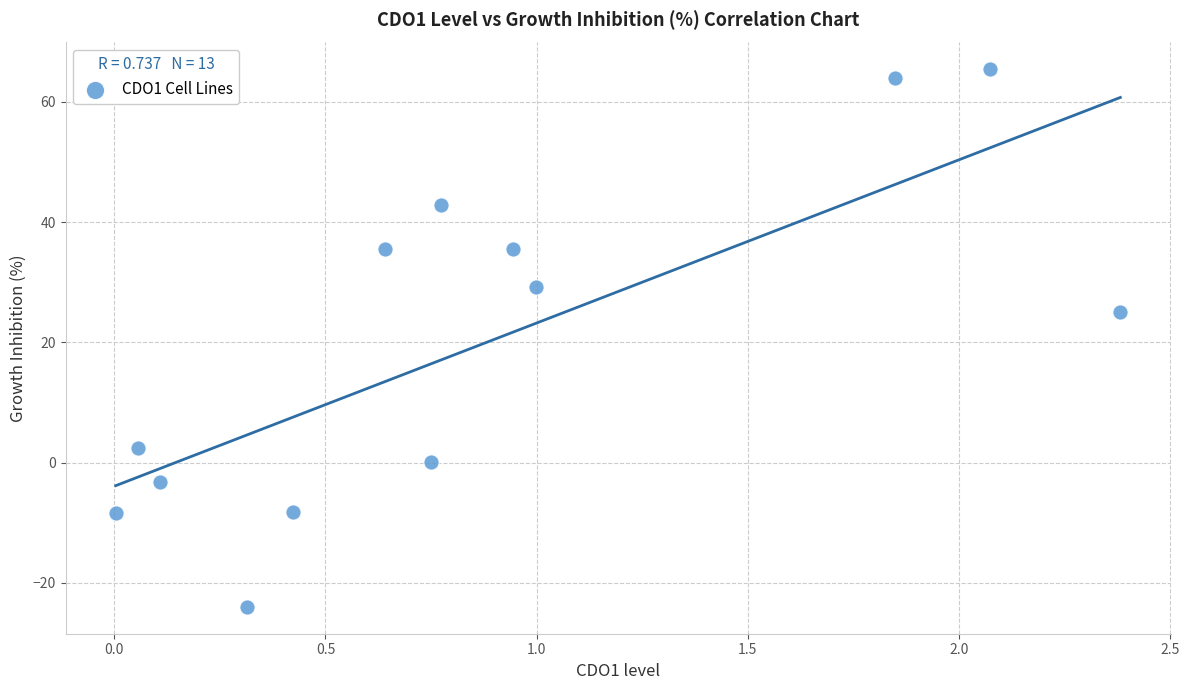

What is the range of Y values (max minus min)?

89.4